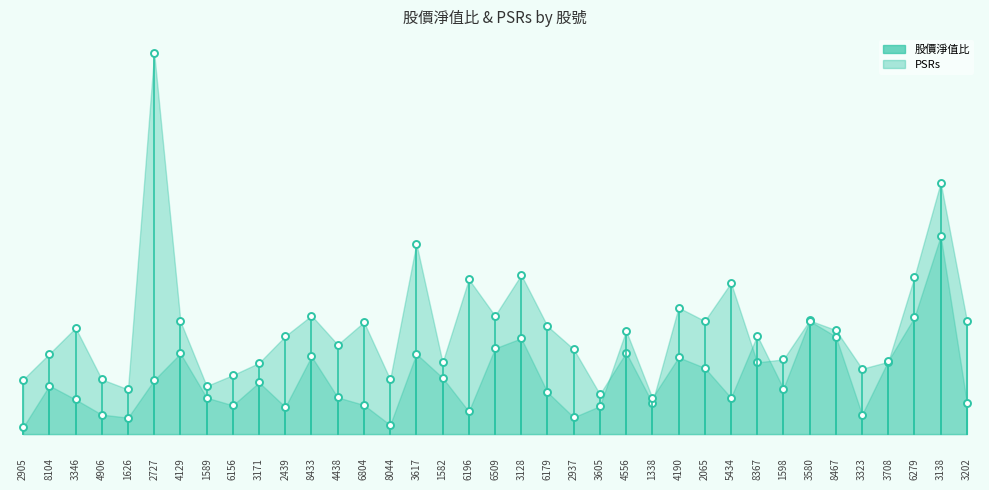

What is the difference between the highest and lowest values at 4556?

0.4